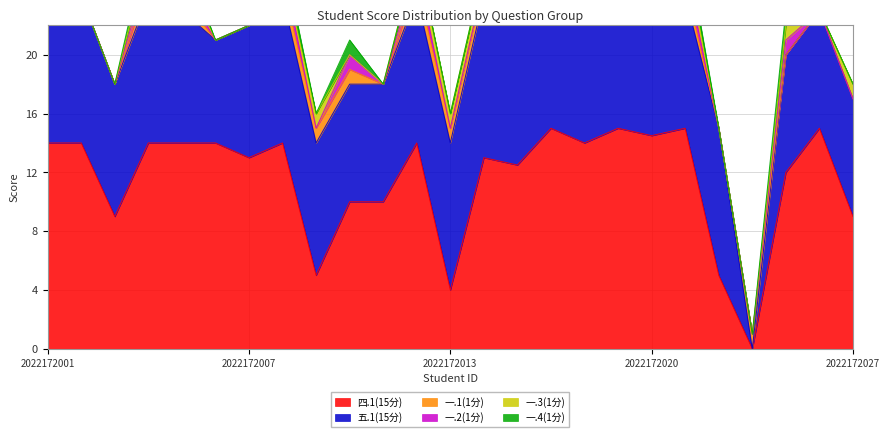

At which category does 一.3(1分) reach its first local valley?

2022172025